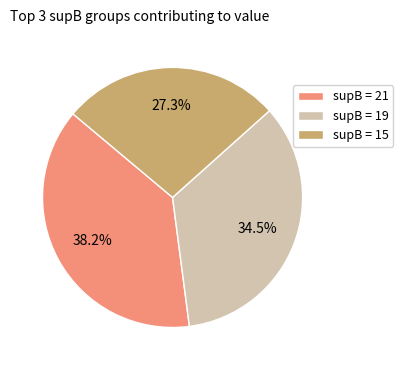

Does supB = 15 account for over 50% of the chart?

No